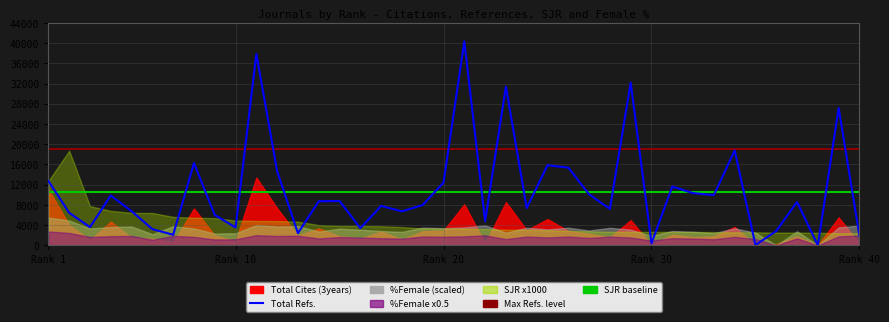

What is the difference between the maximum and minimum values in the SJR_scaled series?

16335